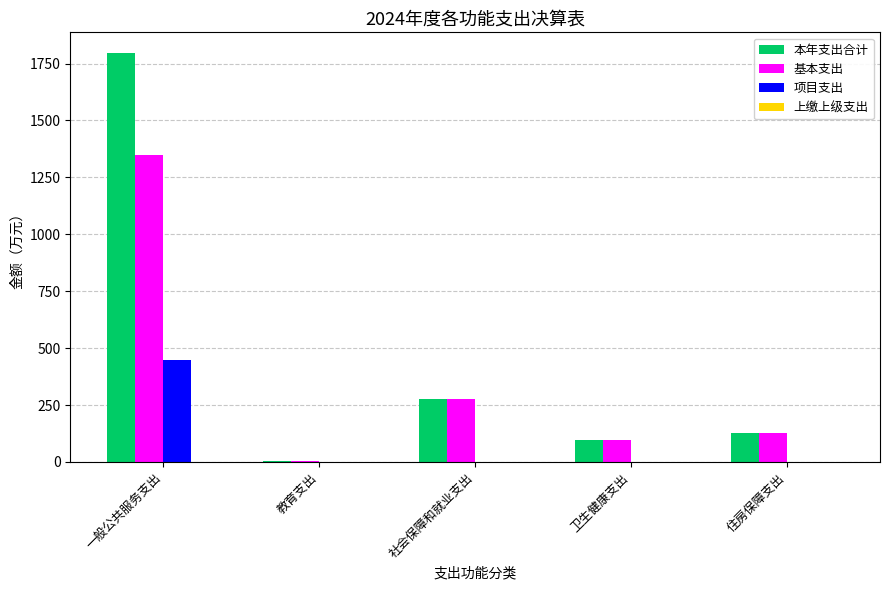

Which series has the largest total across all categories?

本年支出合计